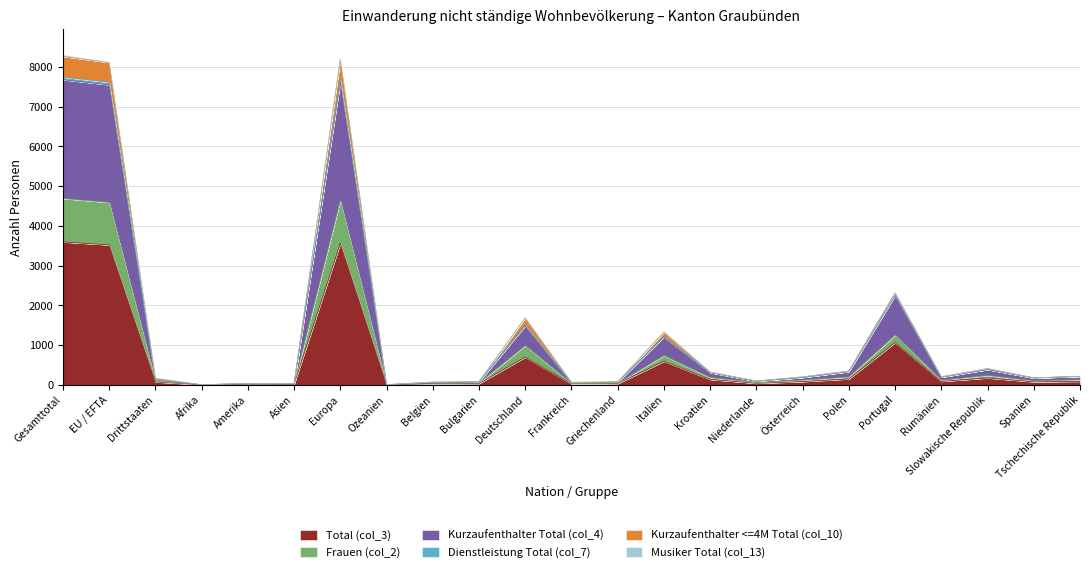

At which category is the sum across all series the highest?

Gesamttotal